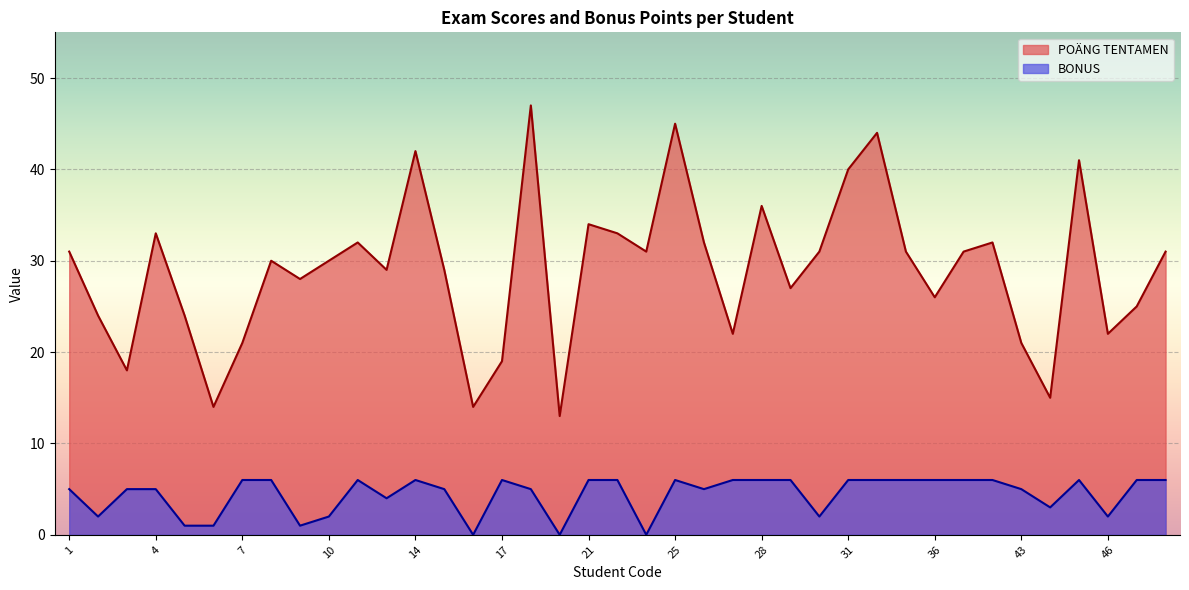

True or false: POÄNG TENTAMEN has a value of 14 at 16.

True